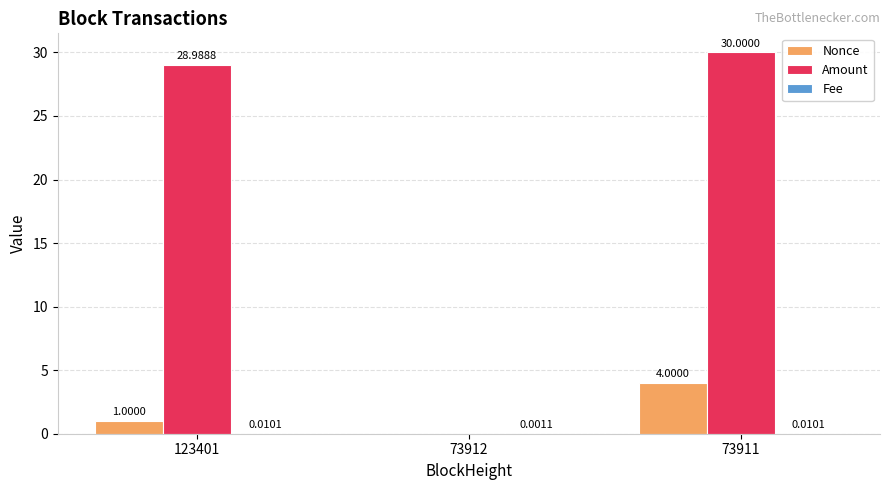

How many groups of bars are there?

3